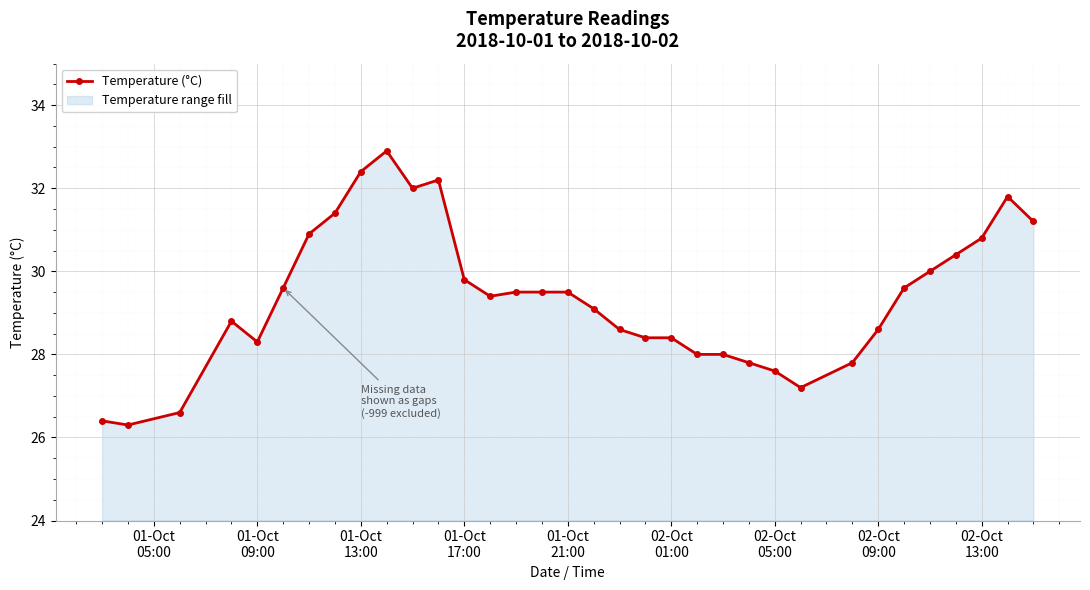

What is the maximum value shown in the chart?

32.9